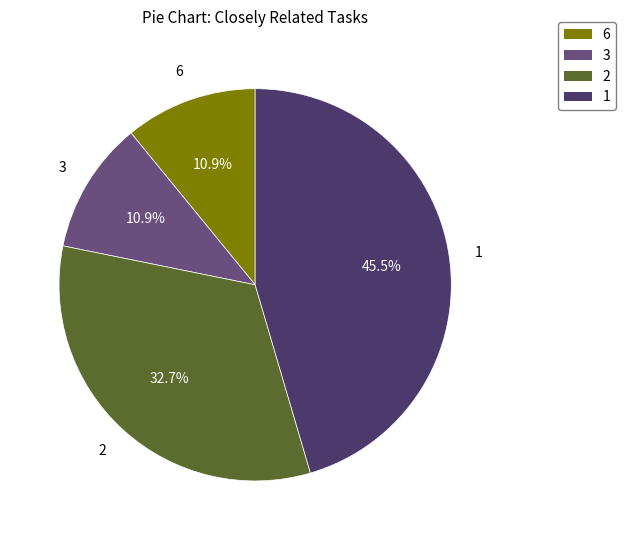

Is there a majority slice in this chart?

No